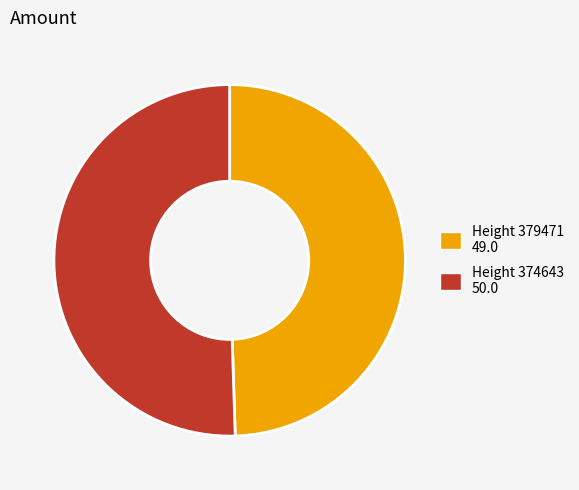

Does any single category account for the majority?

Yes